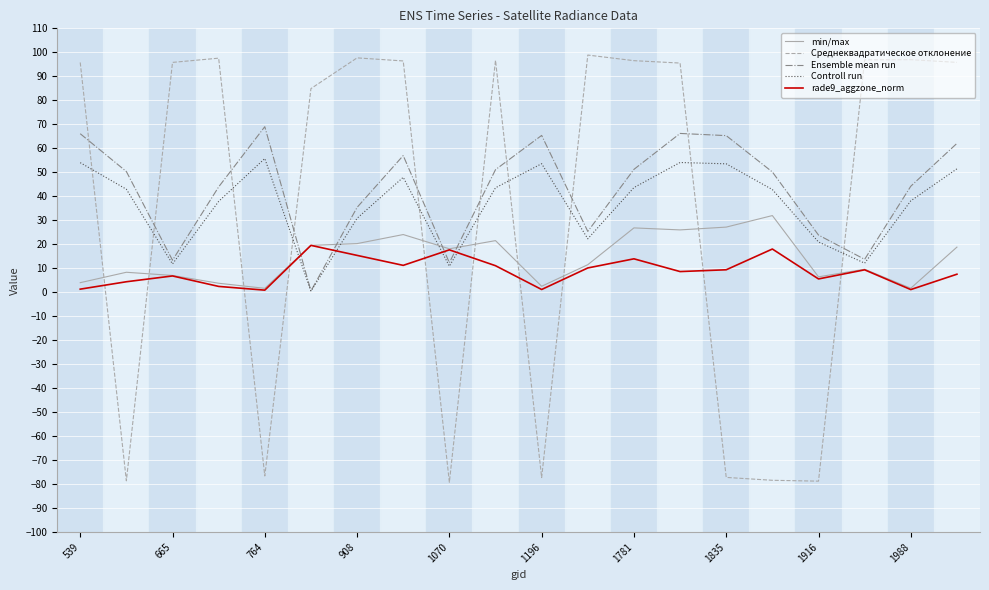

True or false: Controll run has more than 0 points higher than both neighbors.

True